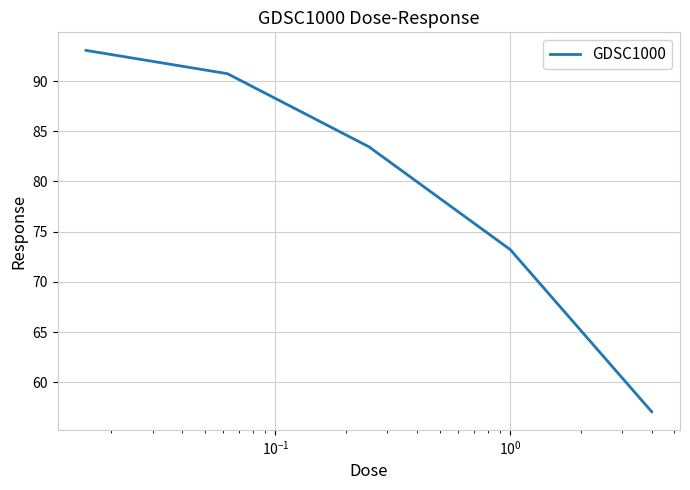

What is the sum of all values?

397.5